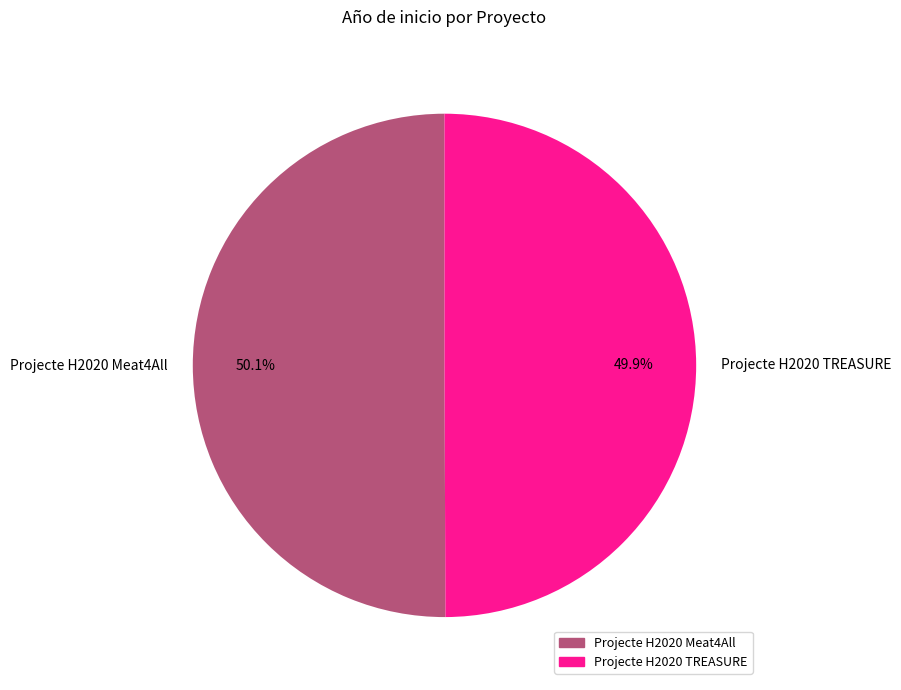

Does any single category account for the majority?

Yes